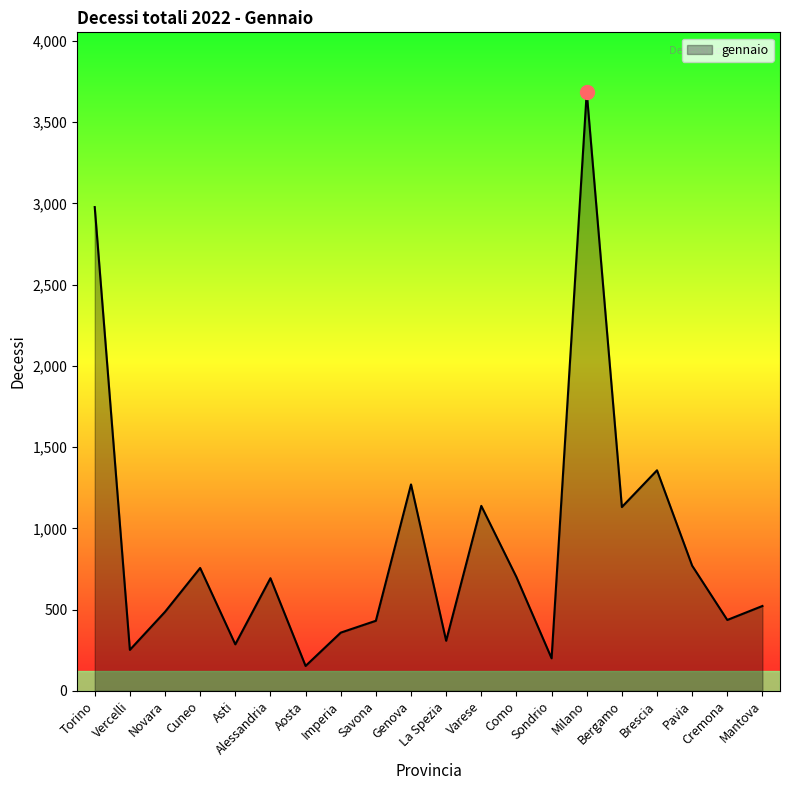

Is it true that the value at Imperia is 358?

True